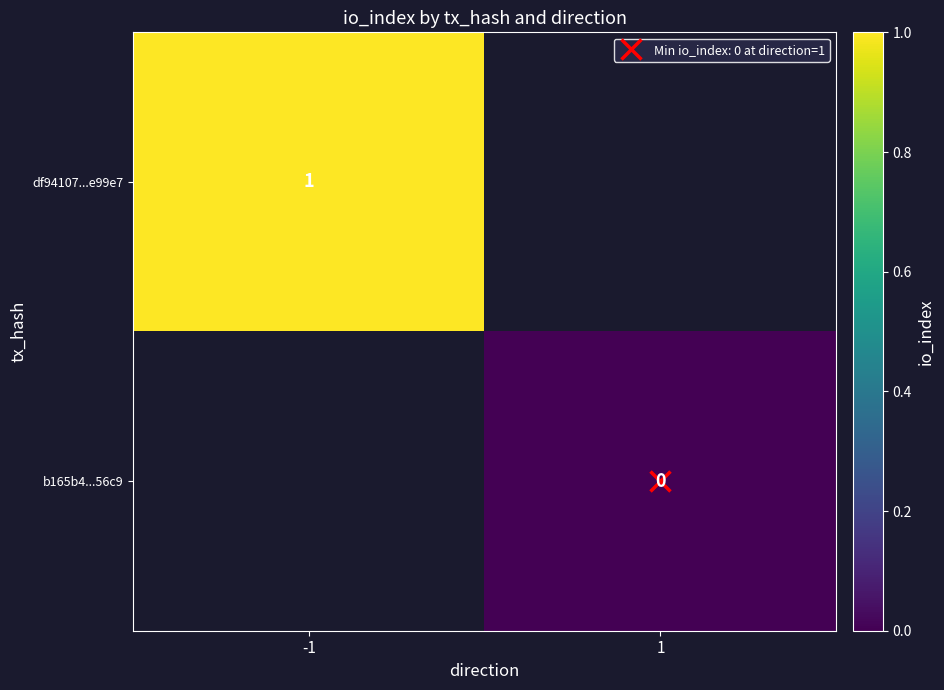

Rank the categories by df94107...e99e7 value from highest to lowest.

-1, 1